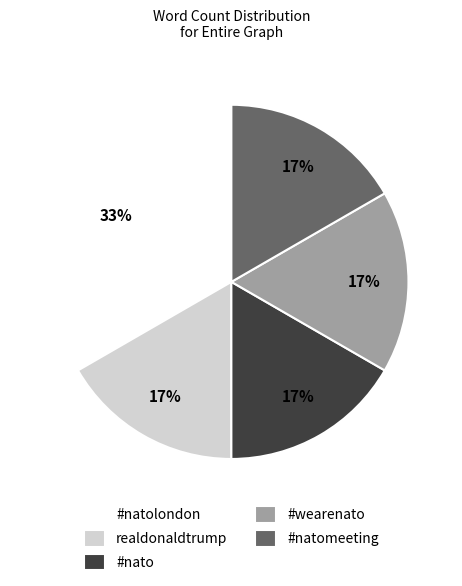

Does any single category account for the majority?

No